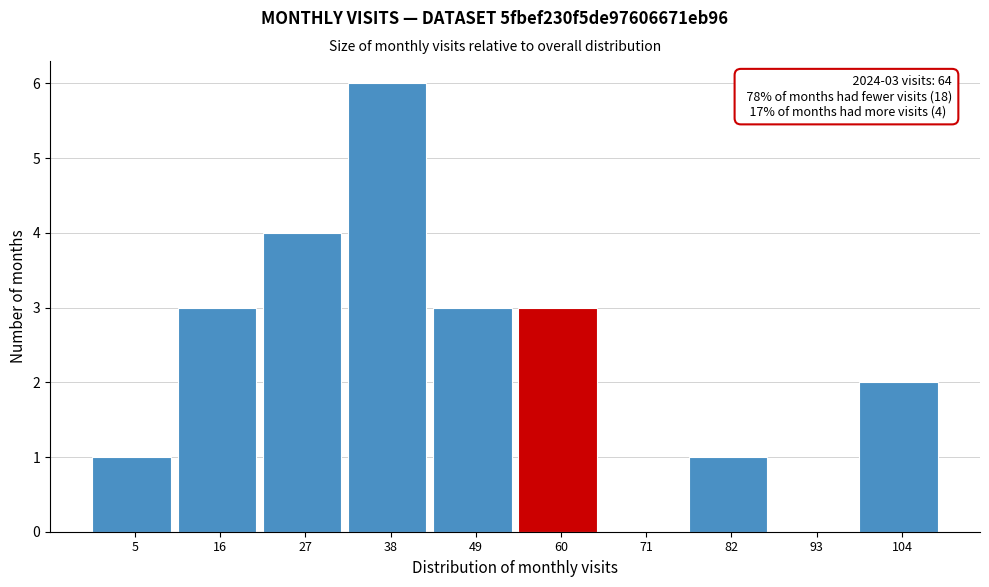

Reading left to right, transcribe all the data shown in this chart.

5=1	16=3	27=4	38=6	49=3	60=3	71=0	82=1	93=0	104=2